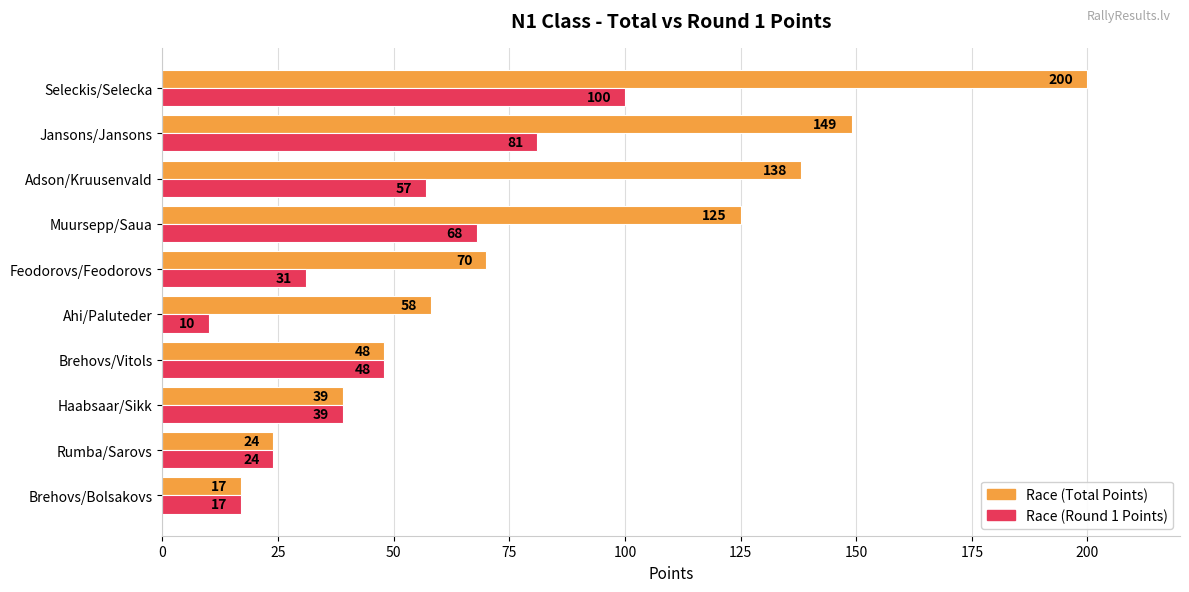

Which series has the largest total across all categories?

Race (Total Points)